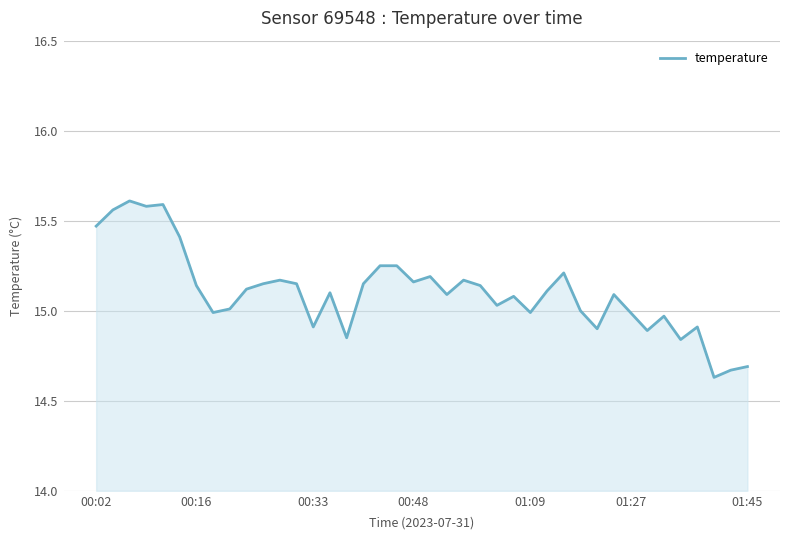

What is the difference between the maximum and minimum values?

1.0